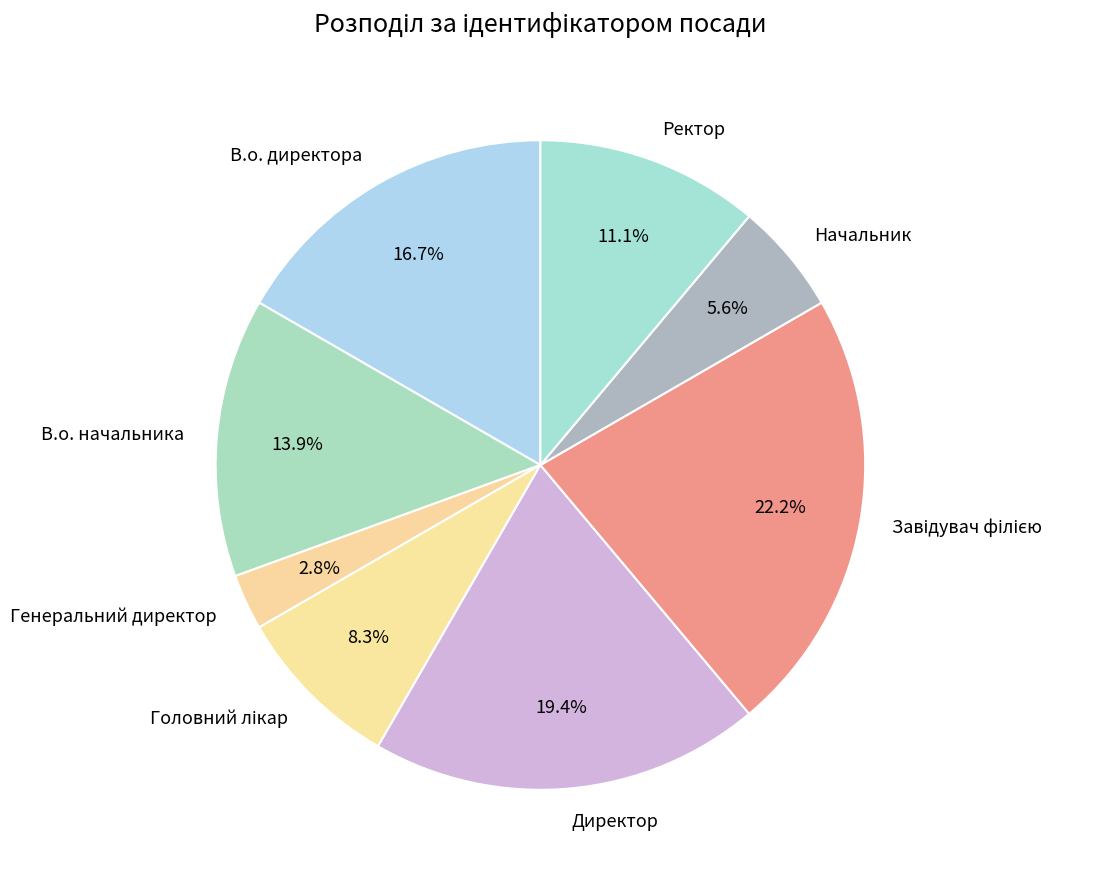

Does В.о. начальника account for over 50% of the chart?

No